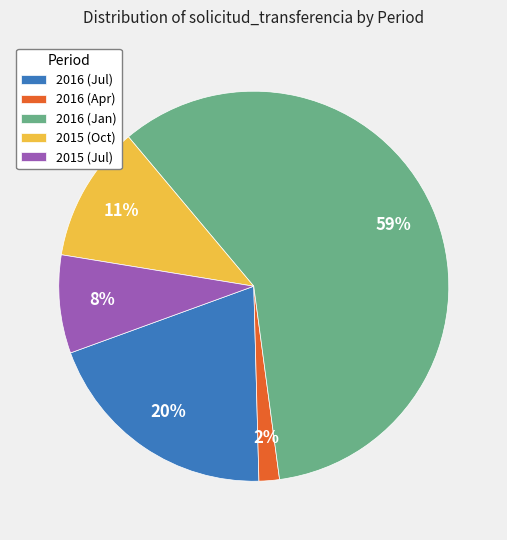

How many segments does this pie chart have?

5